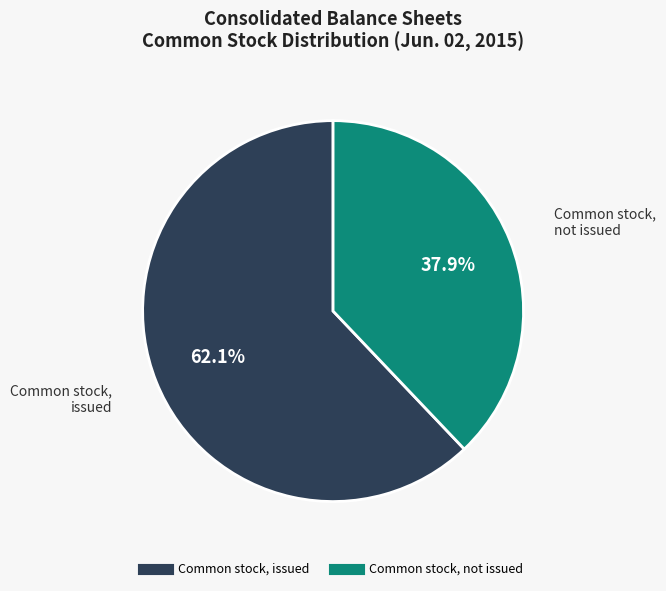

Is there any slice that represents more than half of the pie?

Yes